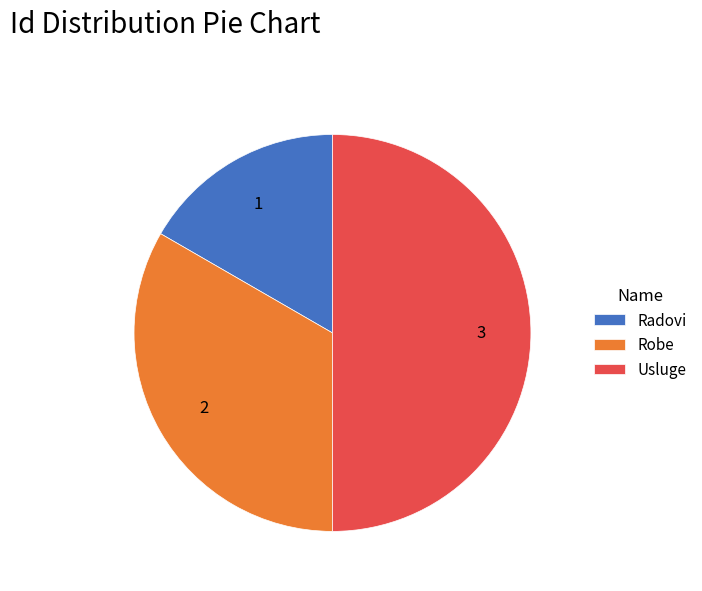

Rank the categories by value from lowest to highest.

Radovi, Robe, Usluge